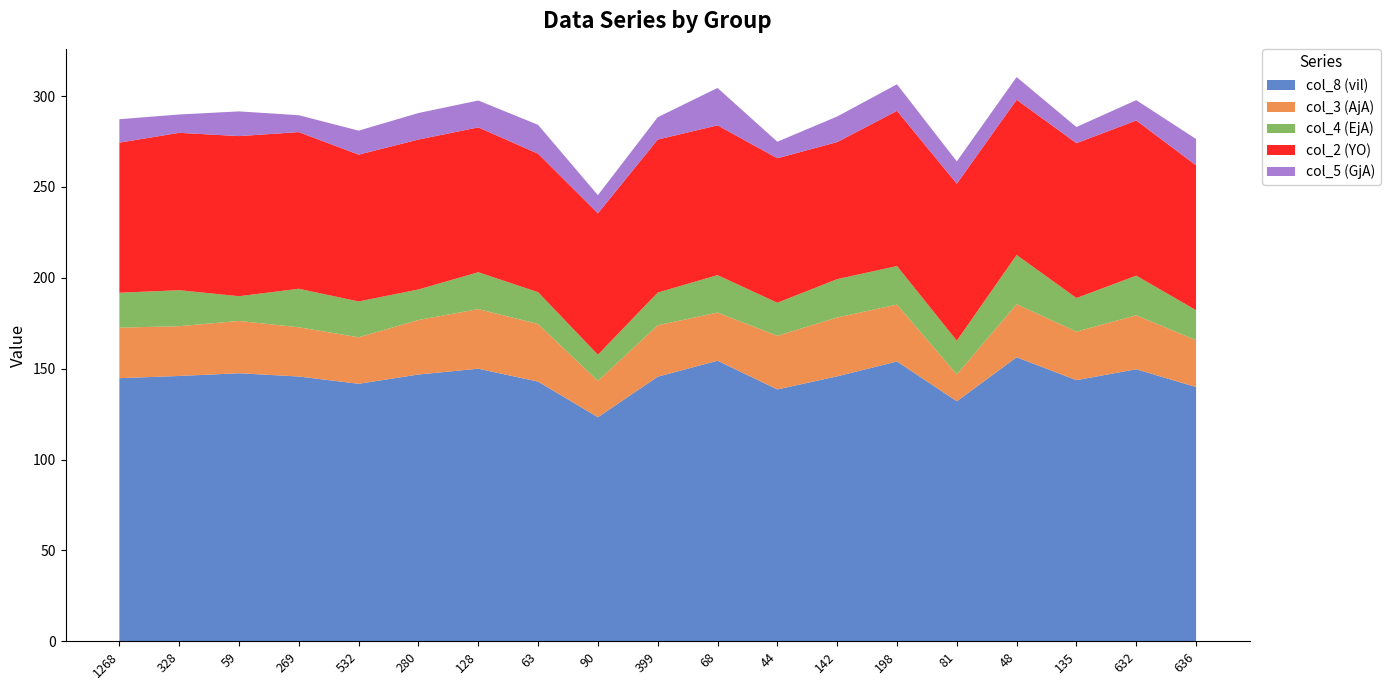

Reading left to right, list all the values displayed in this chart.

col_8 (vil): 1268=144.8	328=146.0	59=147.5	269=145.7	532=141.7	280=146.8	128=150.0	63=142.9	90=123.3	399=145.6	68=154.4	44=138.6	142=145.8	198=154.0	81=132.1	48=156.3	135=143.7	632=149.7	636=139.9
col_3 (AjA): 1268=27.8	328=27.4	59=28.8	269=27.1	532=25.6	280=30.0	128=32.8	63=31.7	90=20.0	399=28.3	68=26.5	44=29.5	142=32.4	198=31.3	81=14.8	48=29.2	135=26.7	632=29.7	636=25.8
col_4 (EjA): 1268=19.2	328=19.8	59=13.6	269=21.2	532=19.7	280=16.8	128=20.3	63=17.5	90=14.4	399=18.0	68=20.6	44=18.2	142=21.1	198=21.2	81=18.5	48=27.1	135=18.5	632=21.8	636=16.5
col_2 (YO): 1268=82.6	328=86.6	59=88.1	269=86.2	532=80.8	280=82.5	128=79.7	63=76.2	90=77.8	399=84.2	68=82.4	44=79.5	142=75.4	198=85.4	81=86.4	48=85.4	135=85.2	632=85.4	636=79.7
col_5 (GjA): 1268=12.9	328=10.1	59=13.6	269=9.3	532=13.2	280=14.6	128=14.8	63=15.9	90=10.0	399=12.3	68=20.6	44=9.1	142=14.1	198=14.6	81=12.3	48=12.5	135=8.9	632=11.2	636=14.5